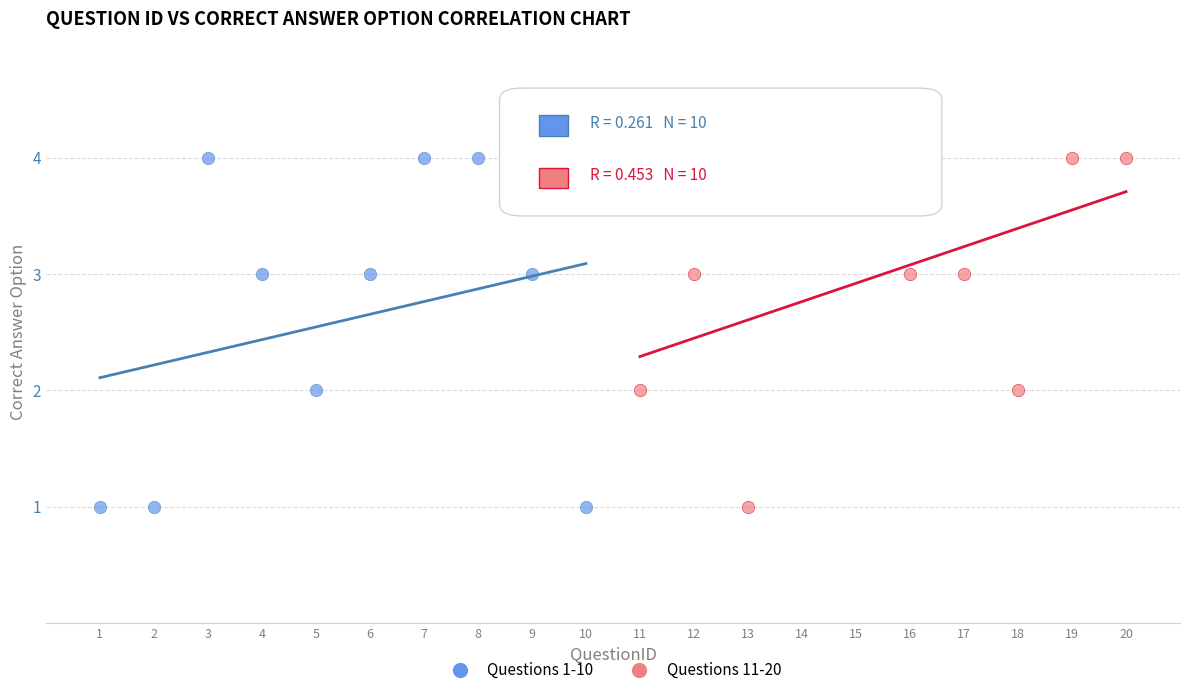

What are all the series names shown in the legend?

Questions 1-10, Questions 11-20